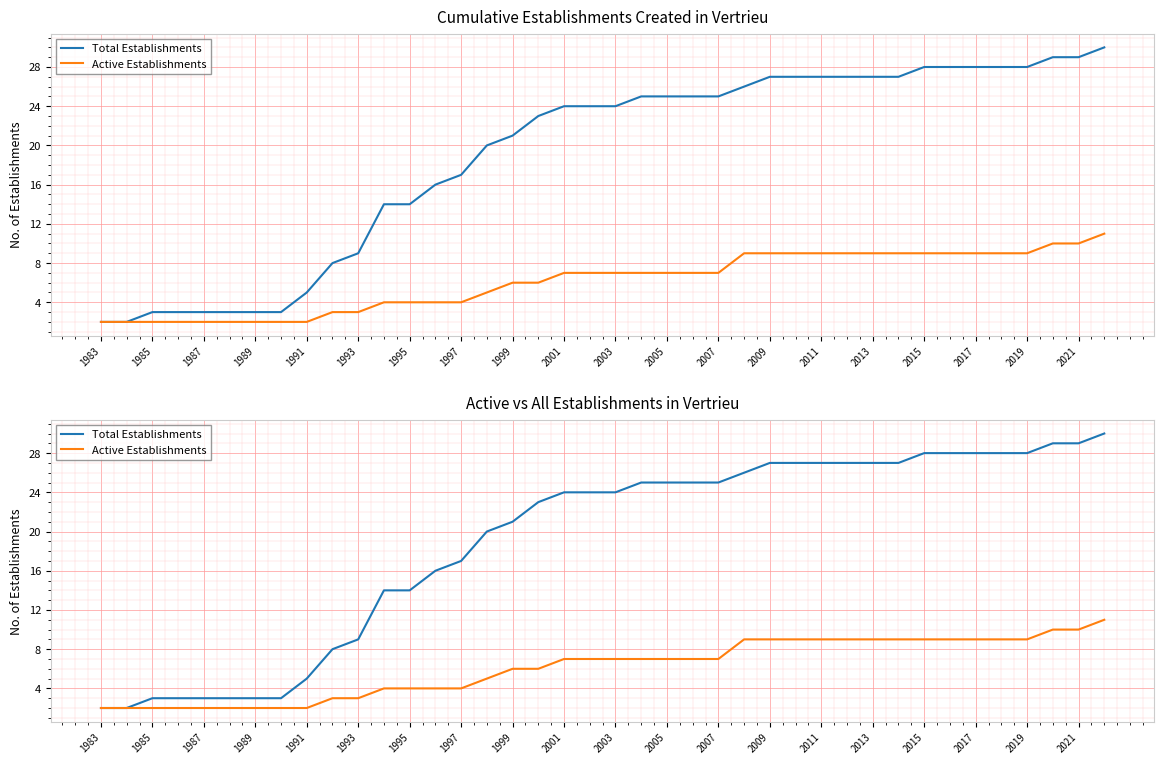

True or false: Active Establishments has more than 0 interior local peaks.

False